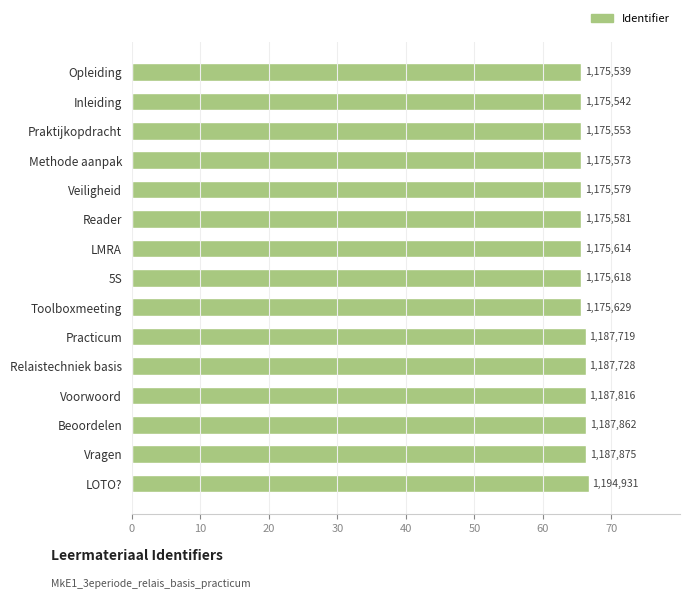

How many bars are there in total?

15